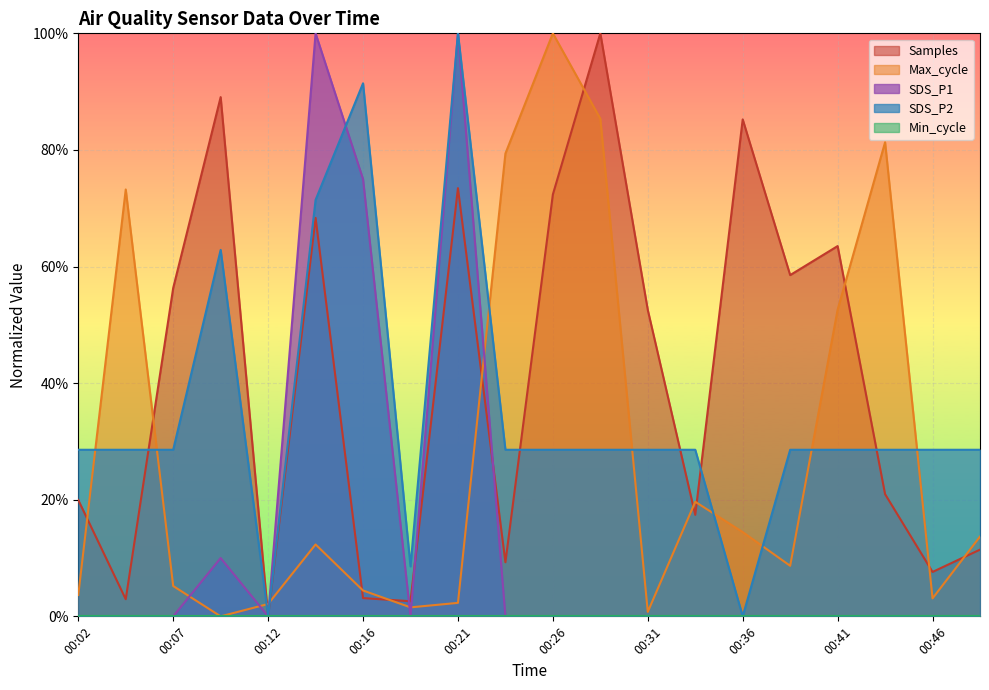

Which category has the highest value across all series?

00:14